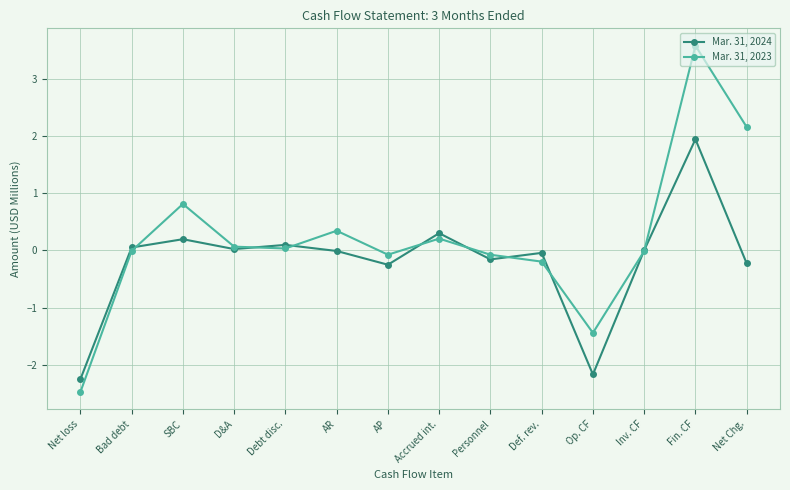

Is the value of Mar. 31, 2023 at Net loss greater than the value of Mar. 31, 2024 at Bad debt?

No